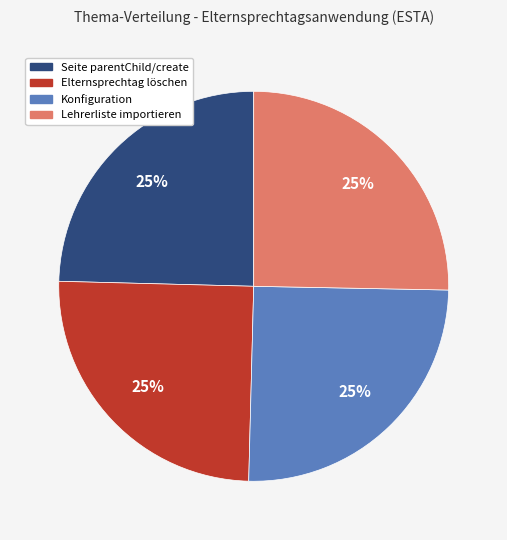

The Seite parentChild/create slice represents 18% of the pie. True or false?

False